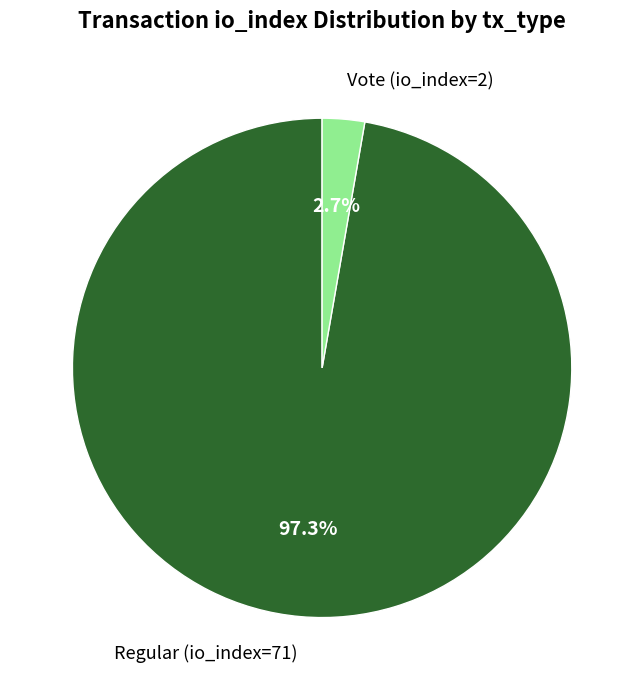

Is there any slice that represents more than half of the pie?

Yes